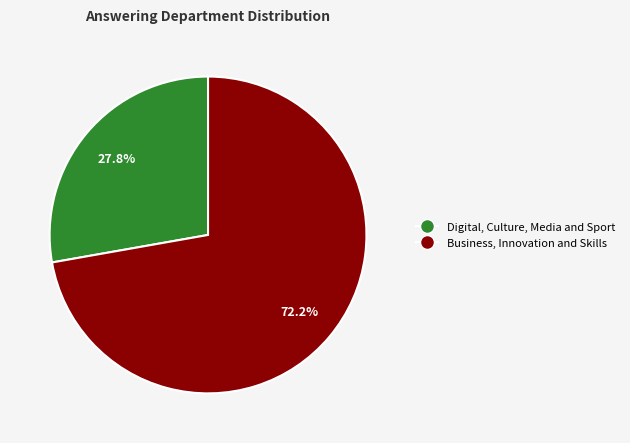

Is there a majority slice in this chart?

Yes